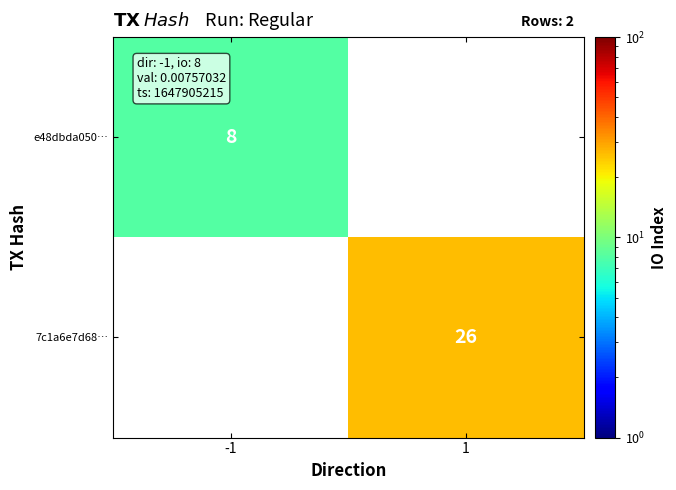

Is it true that 7c1a6e7d68… equals 26 at 1?

True